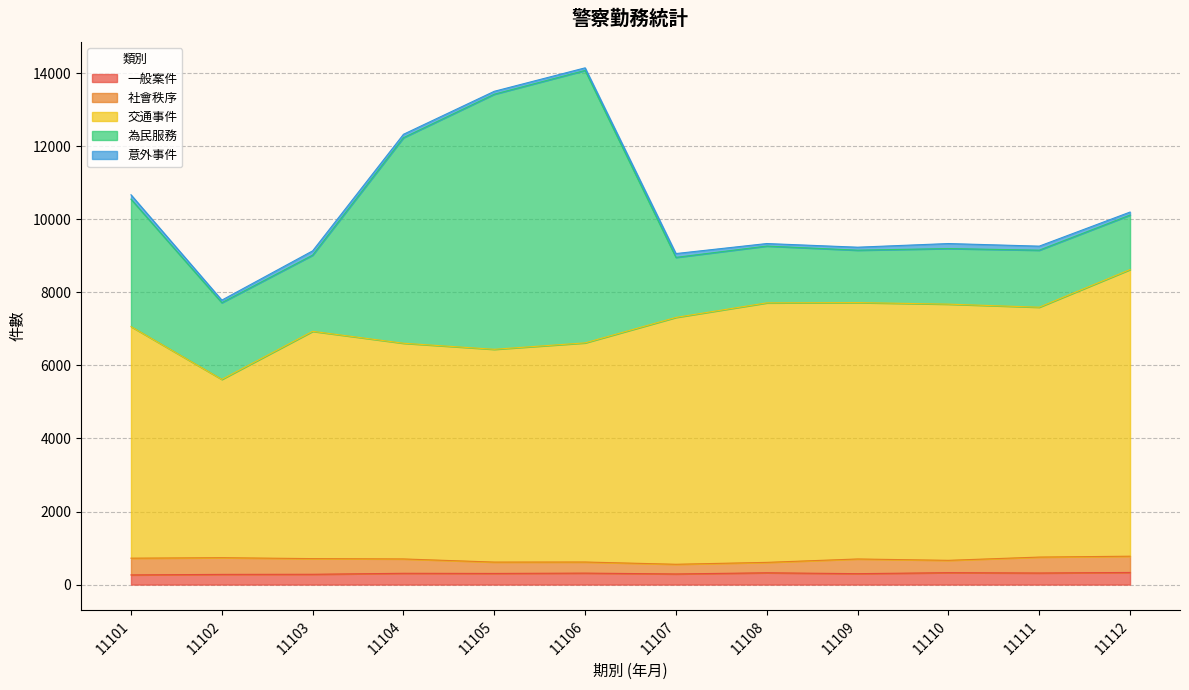

True or false: 為民服務 has a value of 1629 at 11106.

False